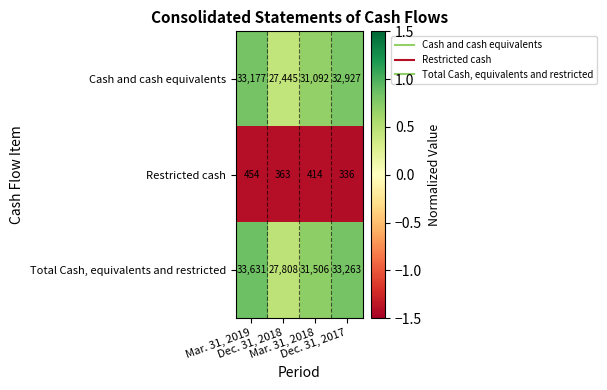

What is the minimum value shown in the chart?

336